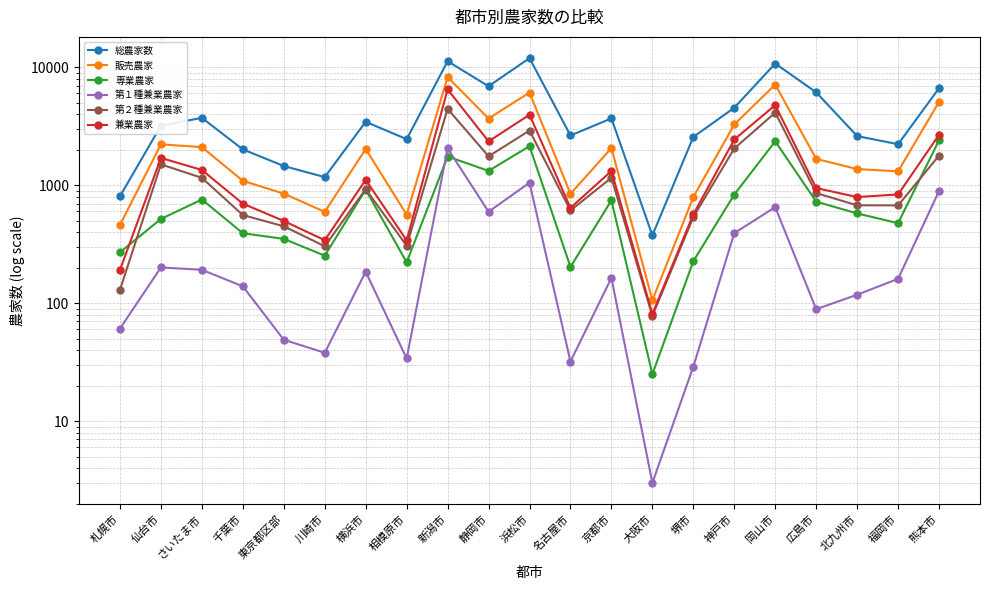

Reading left to right, extract all data points from this chart.

総農家数: 807	3199	3728	2013	1455	1172	3451	2456	11253	6906	11954	2641	3687	376	2566	4537	10753	6135	2609	2228	6649
販売農家: 461	2222	2104	1090	849	595	2029	563	8249	3678	6102	846	2065	106	794	3276	7135	1673	1371	1313	5084
専業農家: 270	518	757	392	351	253	918	222	1752	1324	2143	203	744	25	227	834	2357	726	577	477	2408
第１種兼業農家: 61	201	192	139	49	38	185	34	2055	596	1051	32	164	3	29	393	652	89	118	161	893
第２種兼業農家: 130	1503	1155	559	449	304	926	307	4442	1758	2908	611	1157	78	538	2049	4126	858	676	675	1783
兼業農家: 191	1704	1347	698	498	342	1111	341	6497	2354	3959	643	1321	81	567	2442	4778	947	794	836	2676